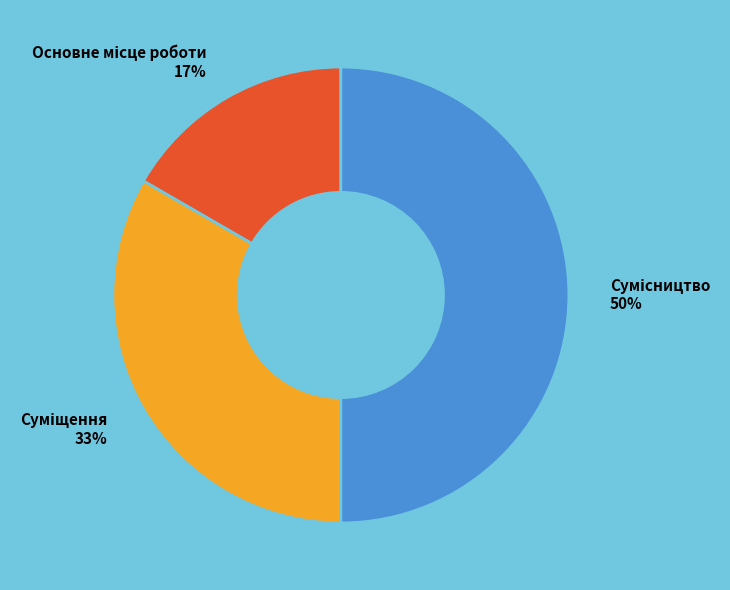

To the nearest percent, what is the average slice percentage?

33%